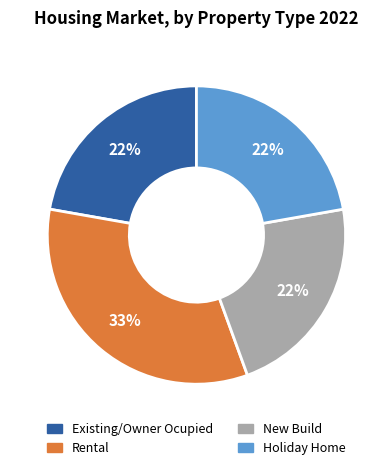

Between Existing/Owner Ocupied and Rental, which is larger?

Rental